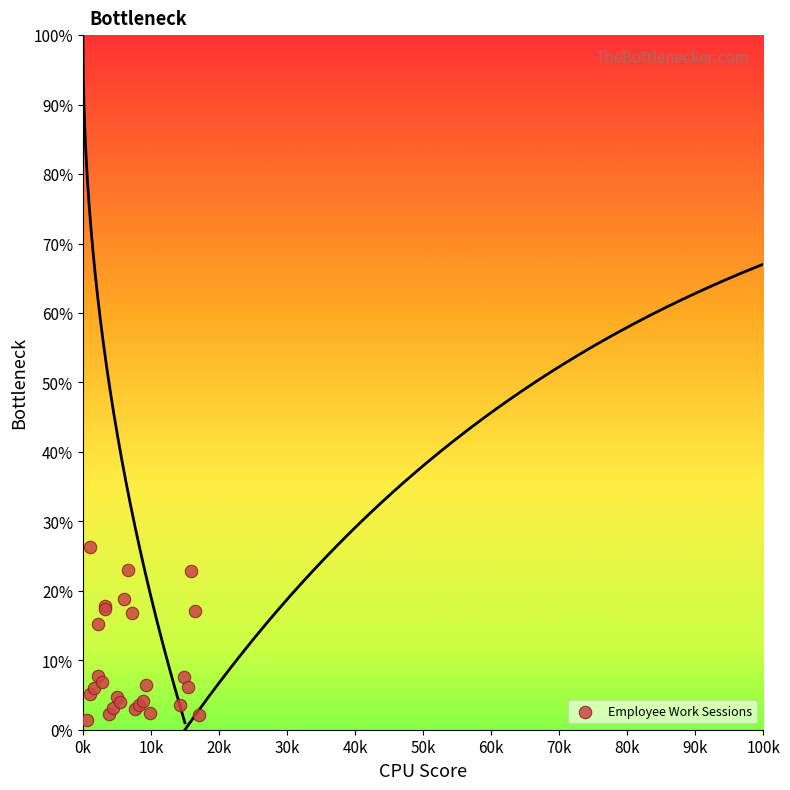

What Y value in the scatter plot is closest to 13?

15.3